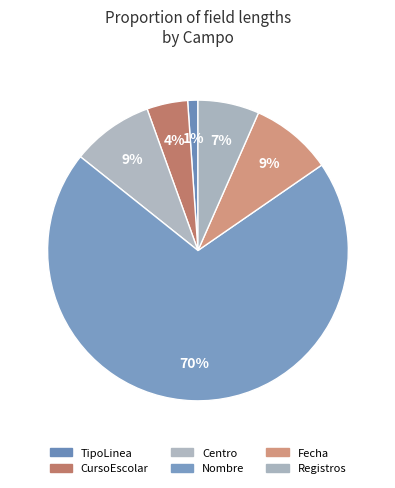

What percentage is the Registros slice, to the nearest percent?

7%